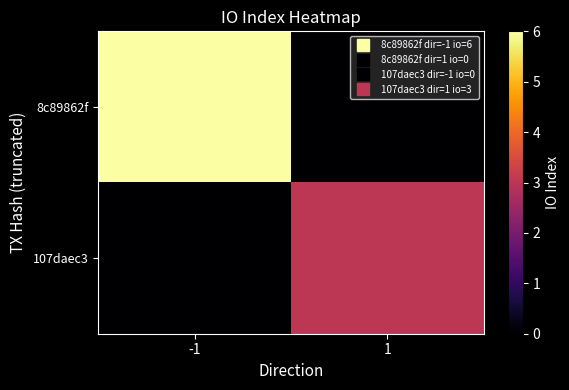

Reading right to left, list all the values displayed in this chart.

8c89862f: 1=0	-1=6
107daec3: 1=3	-1=0